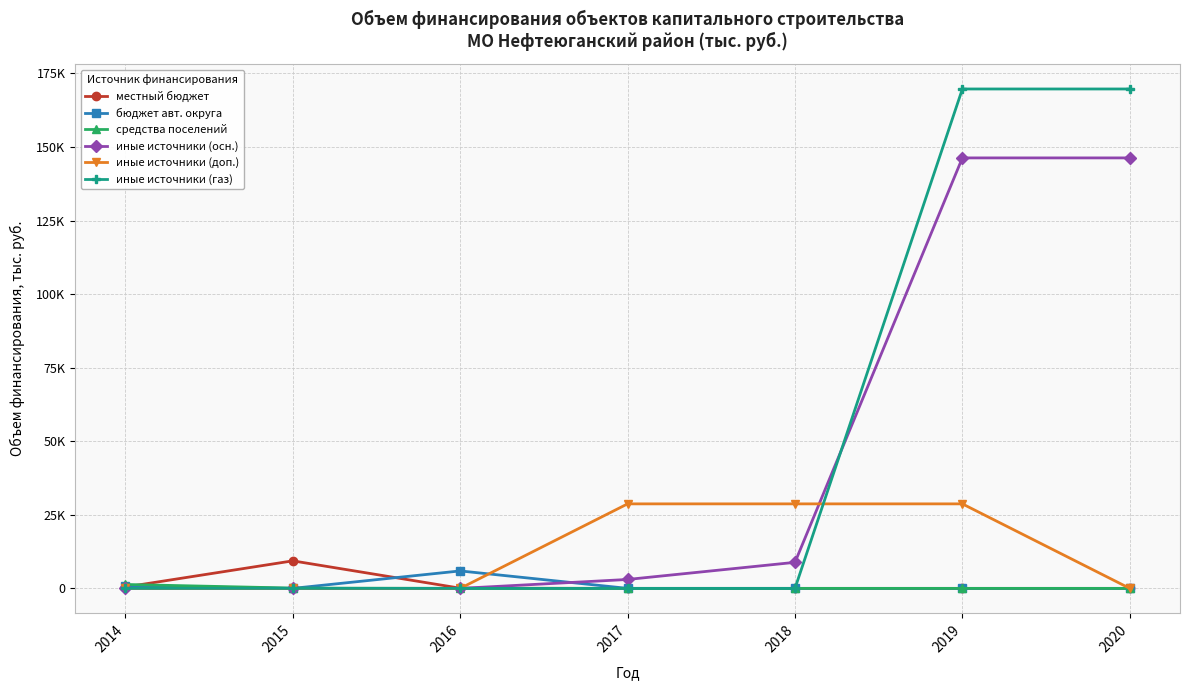

Is this an area chart (filled region under the line)?

No